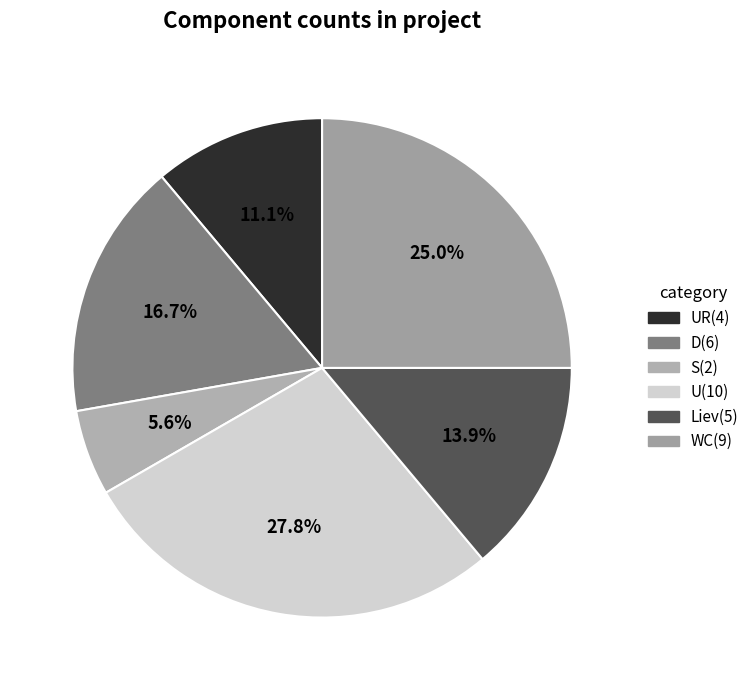

How many segments does this pie chart have?

6